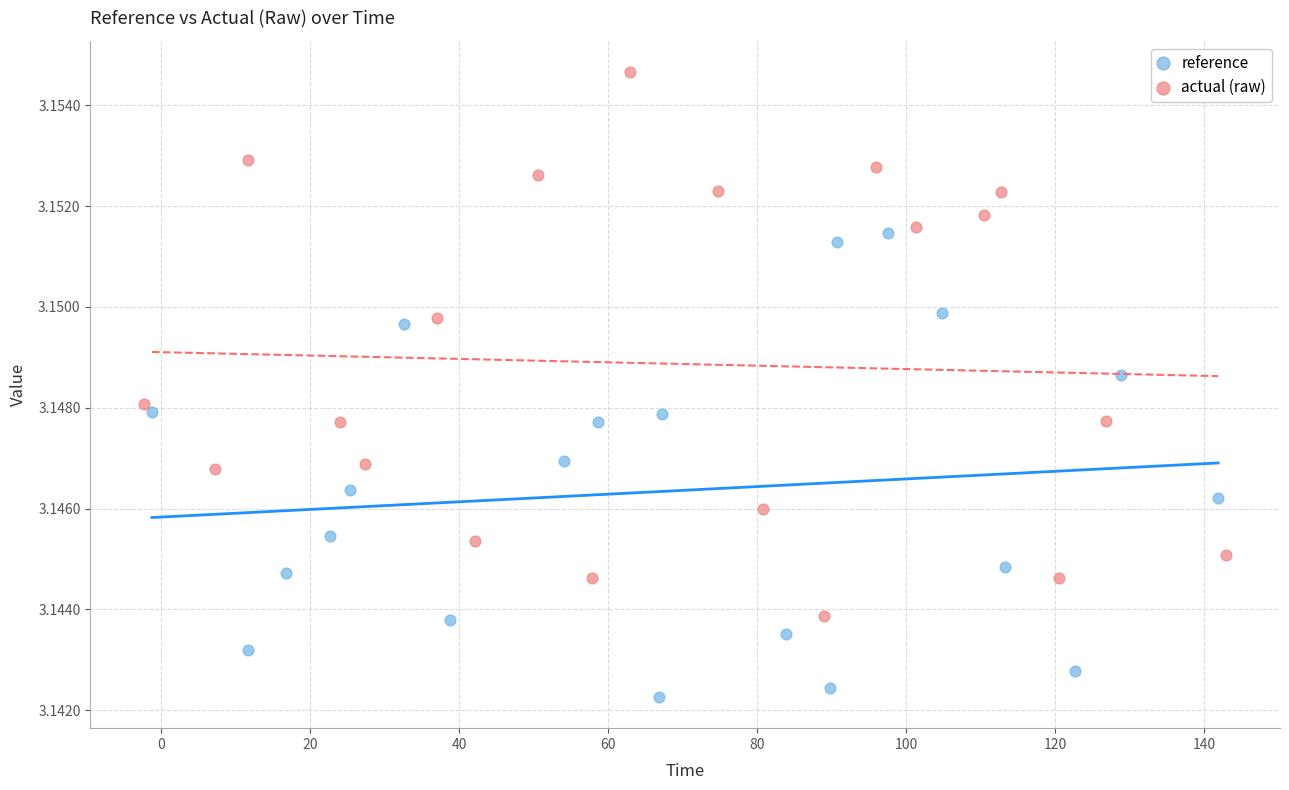

Which series has the widest spread of Y values?

actual (raw)